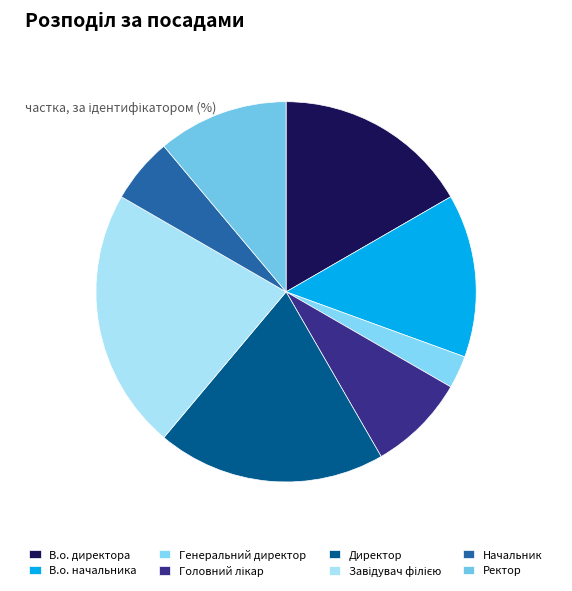

How many slices are in this pie chart?

8